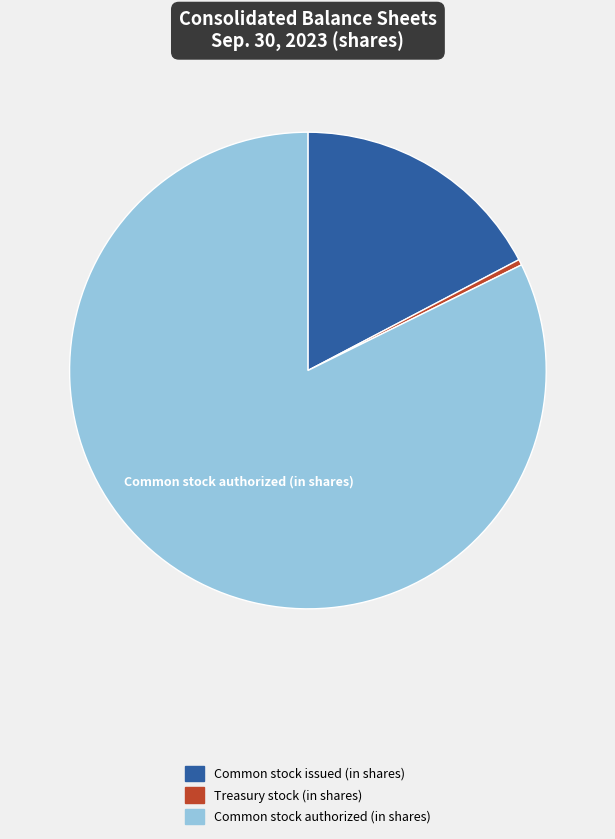

Does any single category account for the majority?

Yes